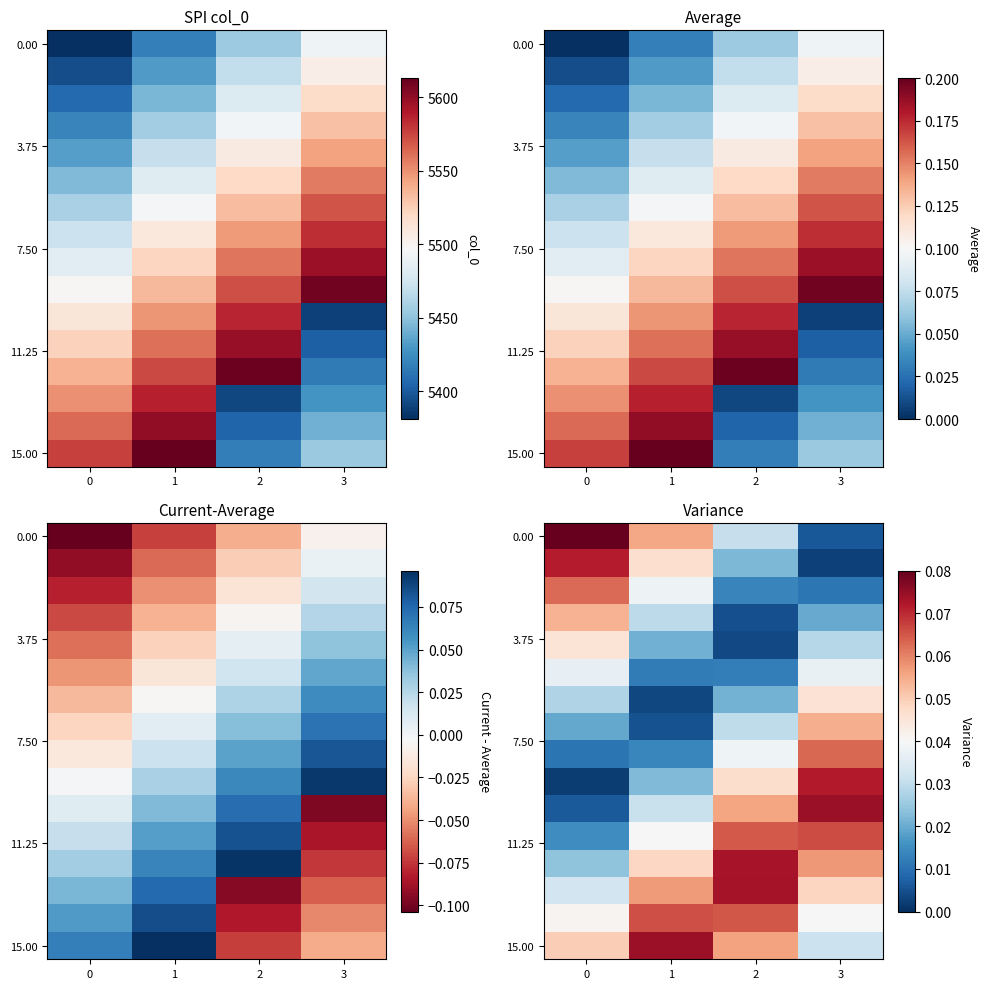

Which has a higher value, 3 or 1?

1